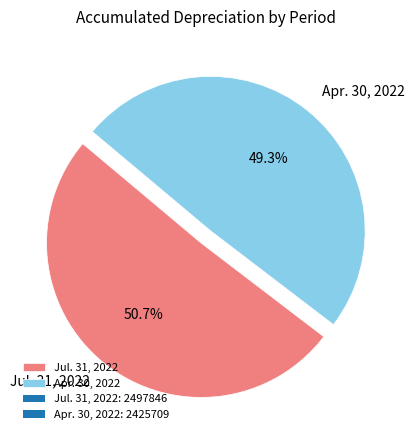

Which slice represents more than half of the pie?

Jul. 31, 2022